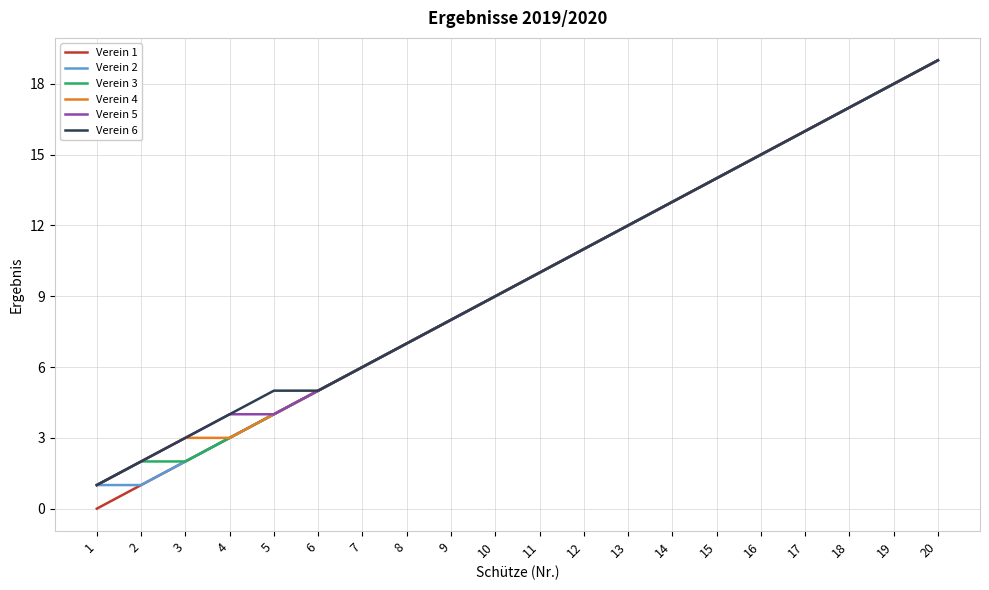

What is the difference between the maximum and second lowest values in the Verein 5 series?

17